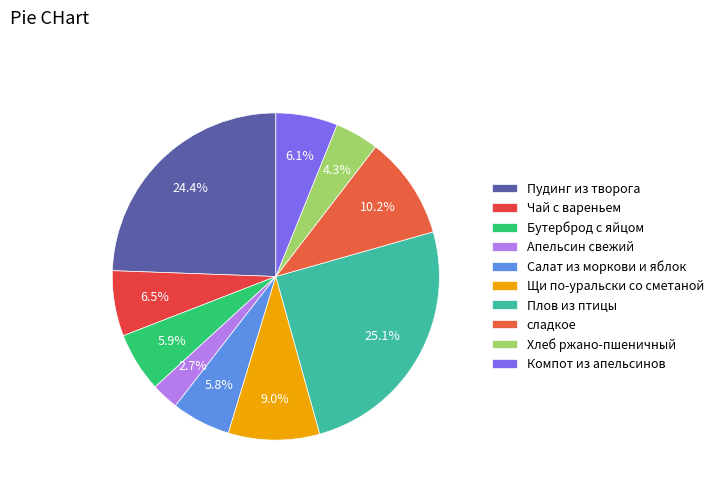

How much of the chart is everything except сладкое?

89.8%